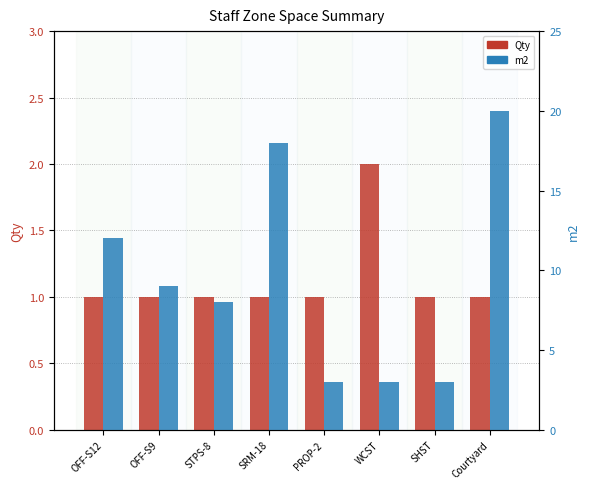

What is the approximate value of Qty at OFF-S9?

1